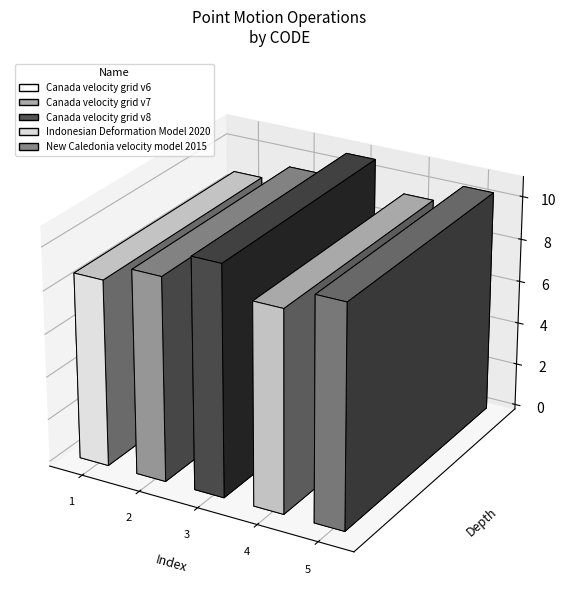

How many bars are there in total?

5